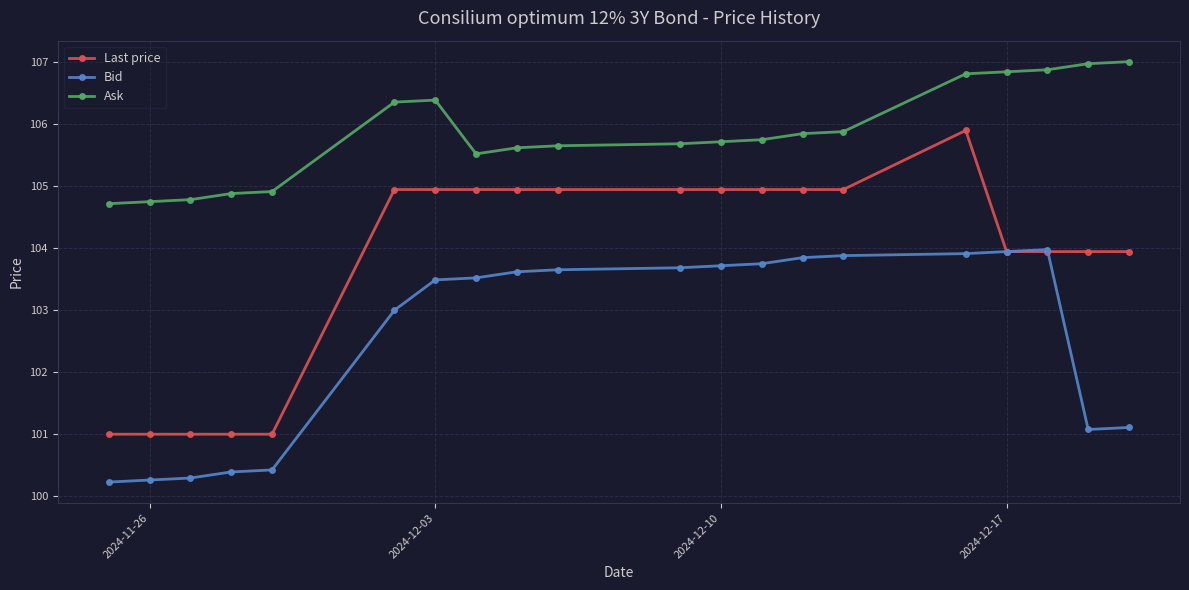

Reading right to left, list all the values displayed in this chart.

Last price: 103.9	103.9	103.9	103.9	105.9	104.9	104.9	104.9	104.9	104.9	104.9	104.9	104.9	104.9	104.9	101.0	101.0	101.0	101.0	101.0
Bid: 101.1	101.1	104.0	103.9	103.9	103.9	103.8	103.8	103.7	103.7	103.7	103.6	103.5	103.5	103.0	100.4	100.4	100.3	100.3	100.2
Ask: 107.0	107.0	106.9	106.8	106.8	105.9	105.8	105.8	105.7	105.7	105.7	105.6	105.5	106.4	106.4	104.9	104.9	104.8	104.8	104.7